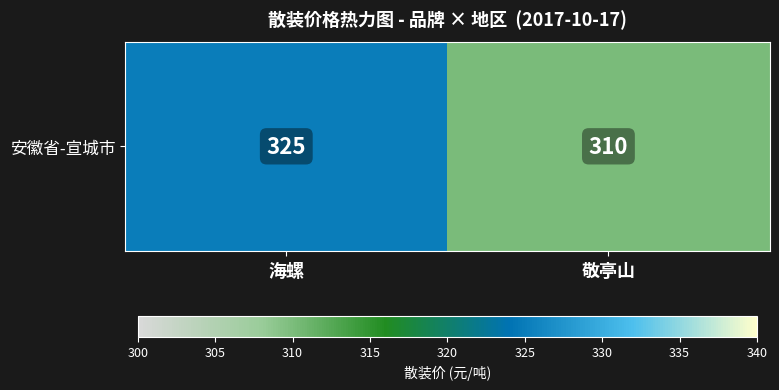

Is it true that the value at 敬亭山 is 124?

False